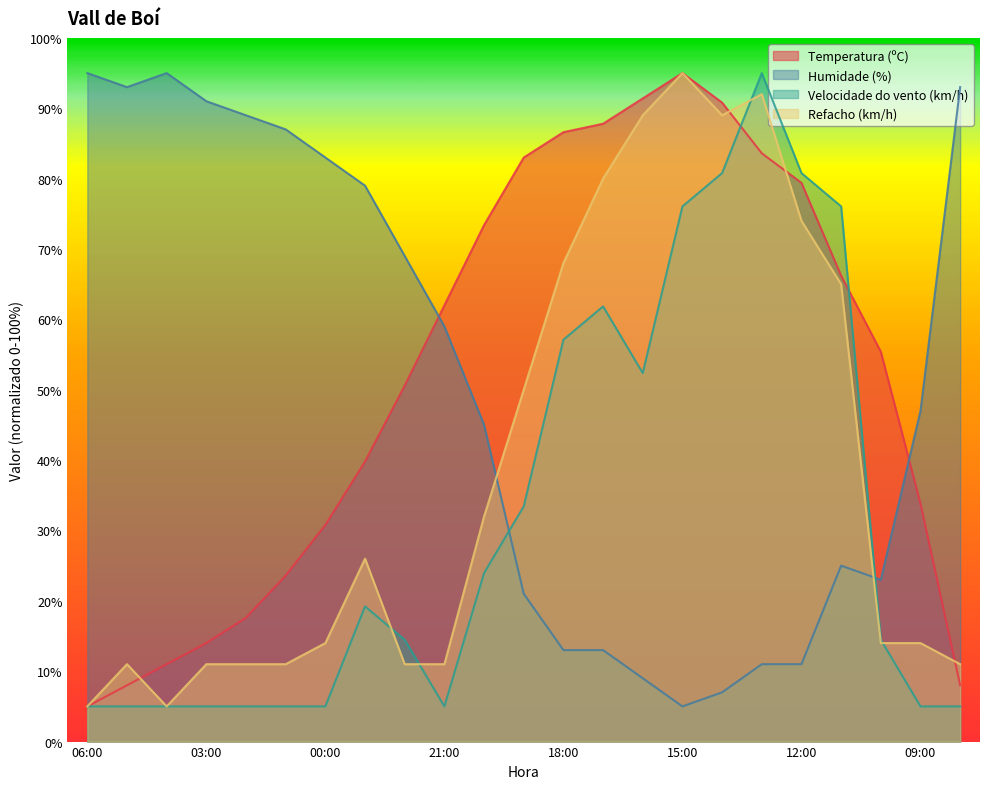

True or false: Temperatura (ºC) and Refacho (km/h) cross at least once.

True